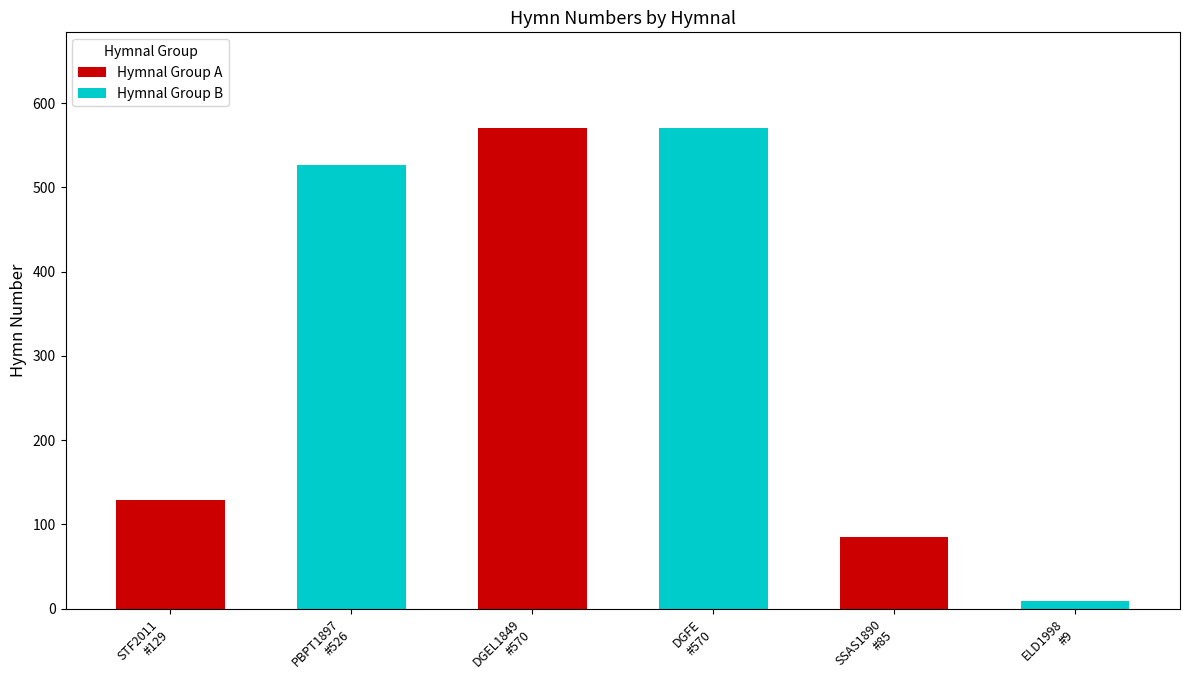

What is the difference between the maximum and minimum values?

561